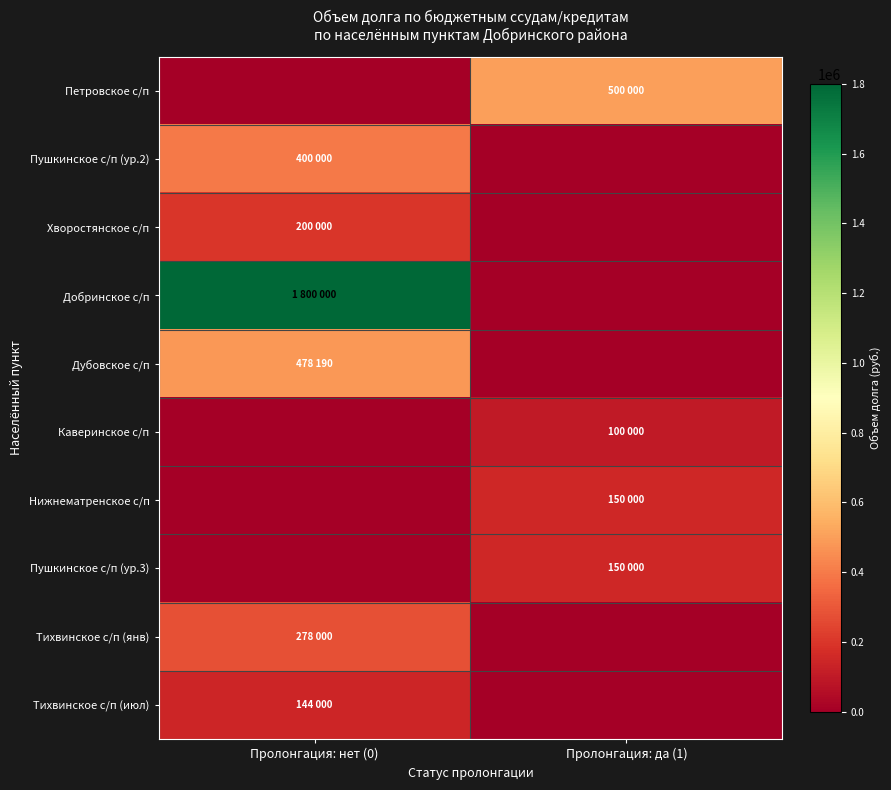

Reading left to right, what are all the values shown in this chart?

Петровское с/п: Пролонгация: нет (0)=0	Пролонгация: да (1)=500000
Пушкинское с/п (ур.2): Пролонгация: нет (0)=400000	Пролонгация: да (1)=0
Хворостянское с/п: Пролонгация: нет (0)=200000	Пролонгация: да (1)=0
Добринское с/п: Пролонгация: нет (0)=1800000	Пролонгация: да (1)=0
Дубовское с/п: Пролонгация: нет (0)=478190	Пролонгация: да (1)=0
Каверинское с/п: Пролонгация: нет (0)=0	Пролонгация: да (1)=100000
Нижнематренское с/п: Пролонгация: нет (0)=0	Пролонгация: да (1)=150000
Пушкинское с/п (ур.3): Пролонгация: нет (0)=0	Пролонгация: да (1)=150000
Тихвинское с/п (янв): Пролонгация: нет (0)=278000	Пролонгация: да (1)=0
Тихвинское с/п (июл): Пролонгация: нет (0)=144000	Пролонгация: да (1)=0